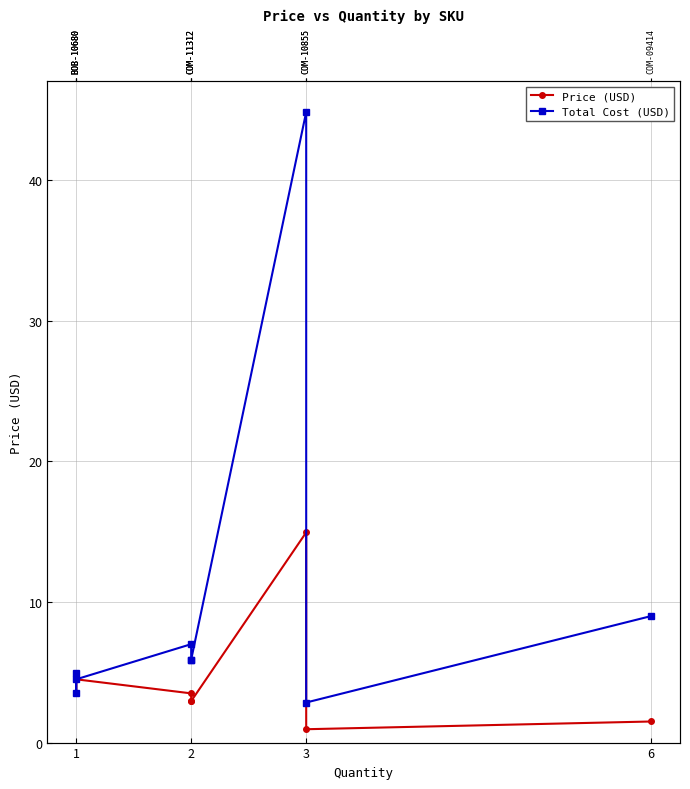

What is the maximum value shown in the chart?

44.8